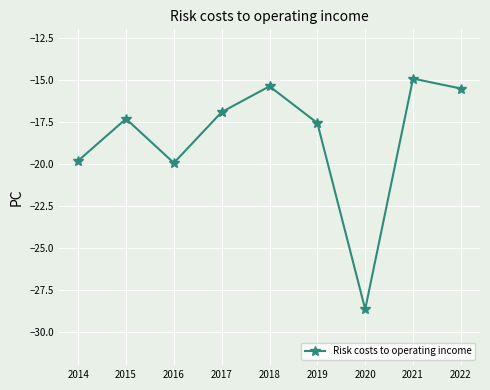

What is the minimum value shown in the chart?

-28.7